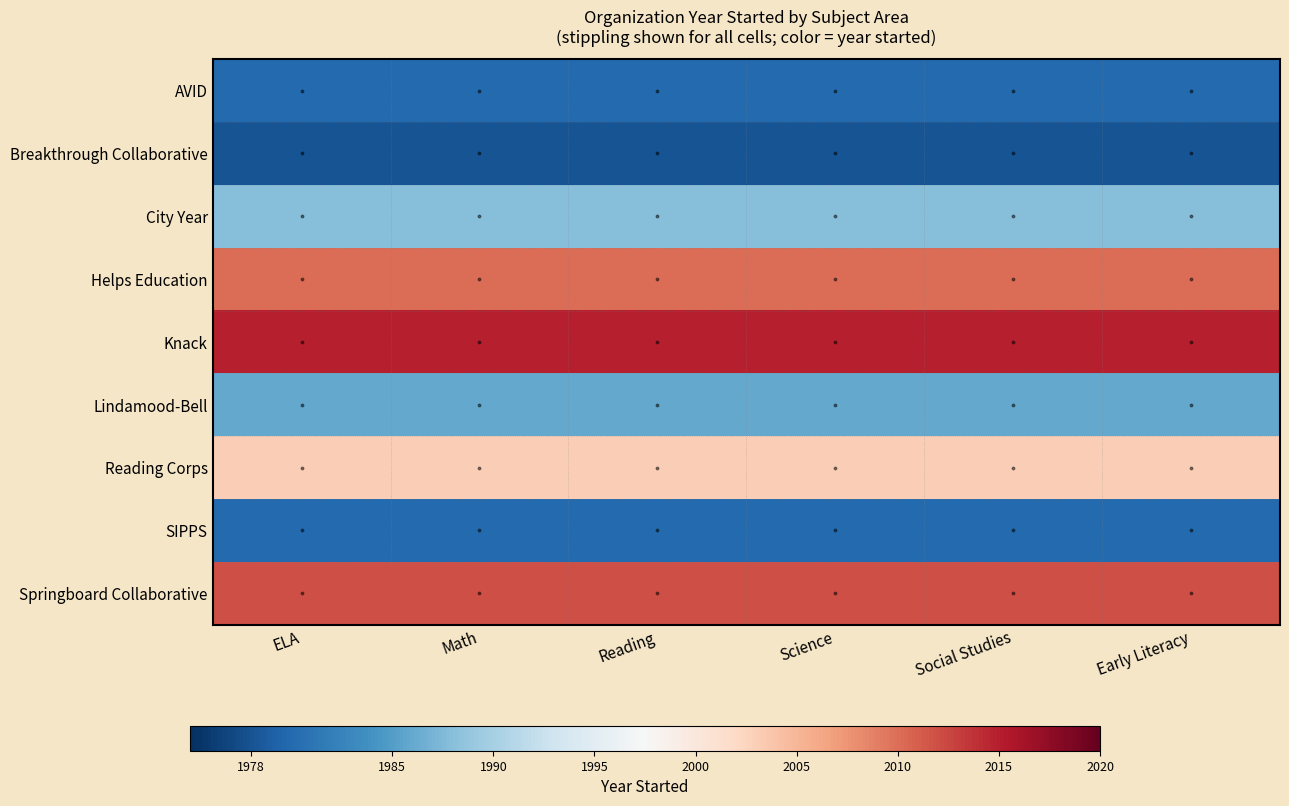

Which category has the highest value across all series?

ELA